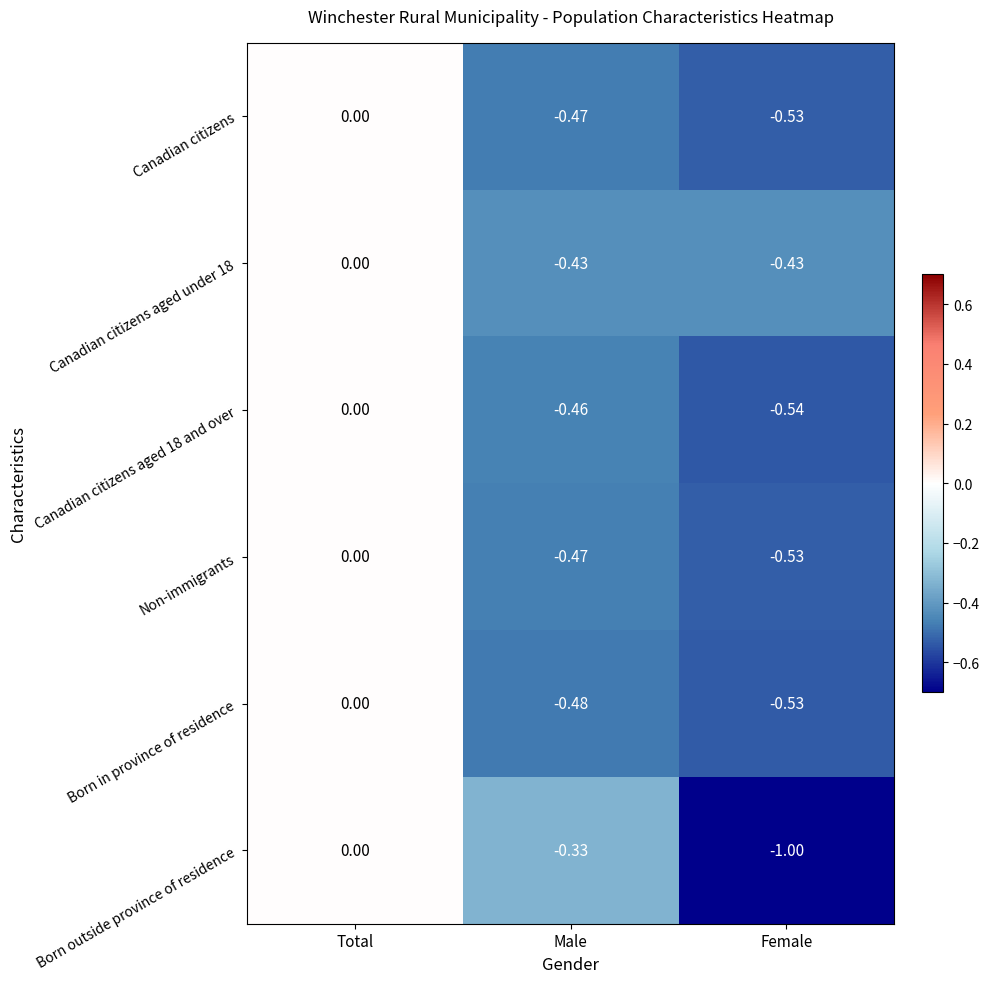

Which series has the largest range (max minus min)?

Born outside province of residence